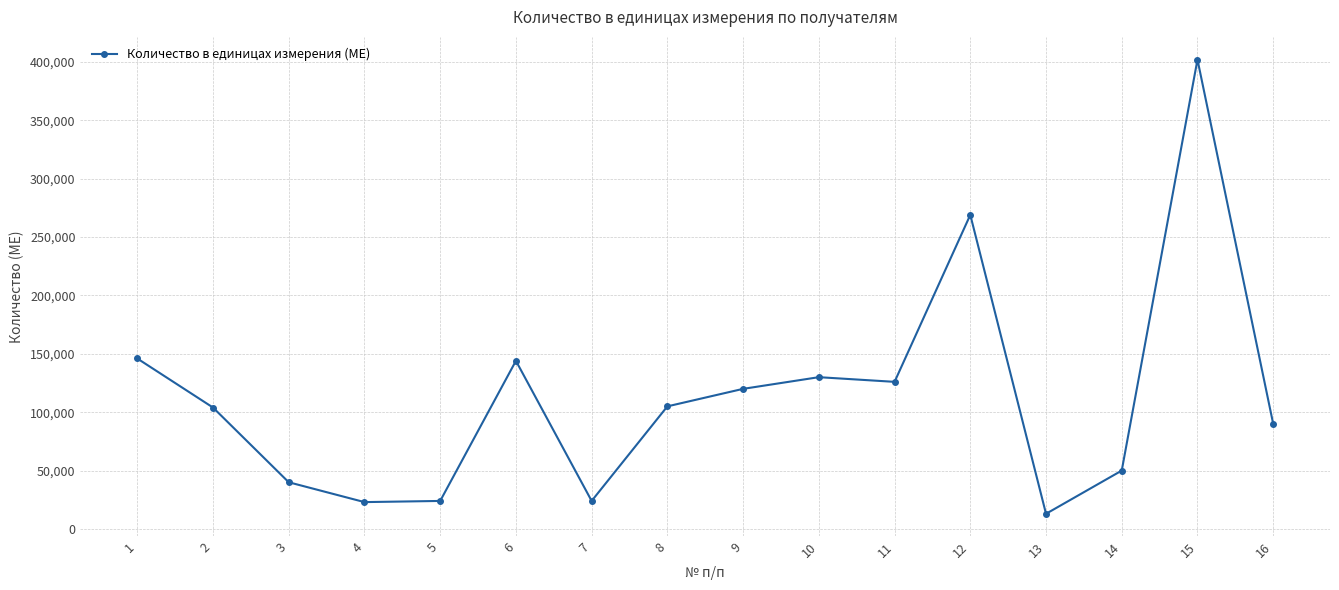

What is the approximate value at 7?

24000